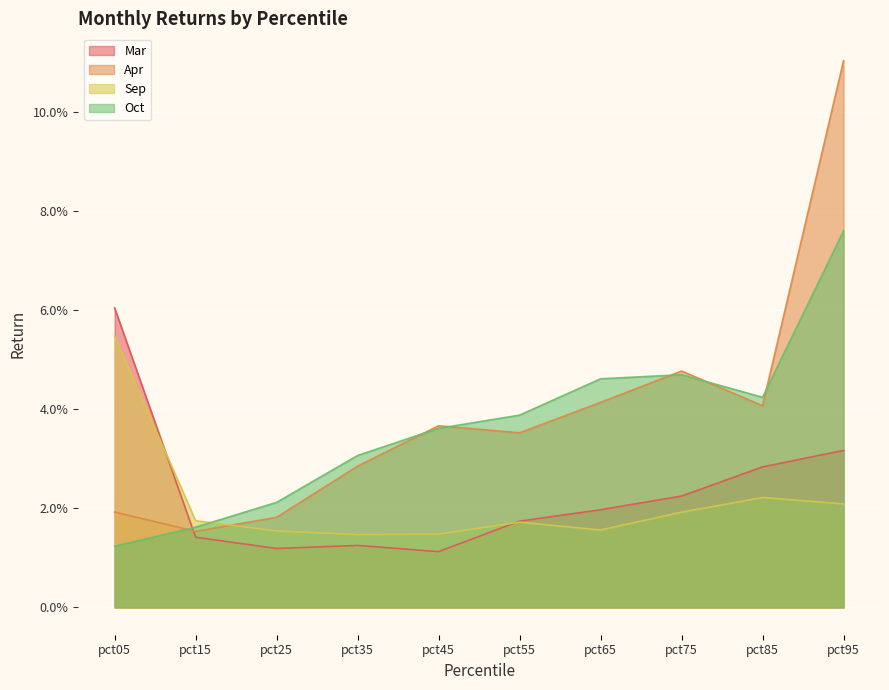

At which label is Sep closest to 0?

pct35